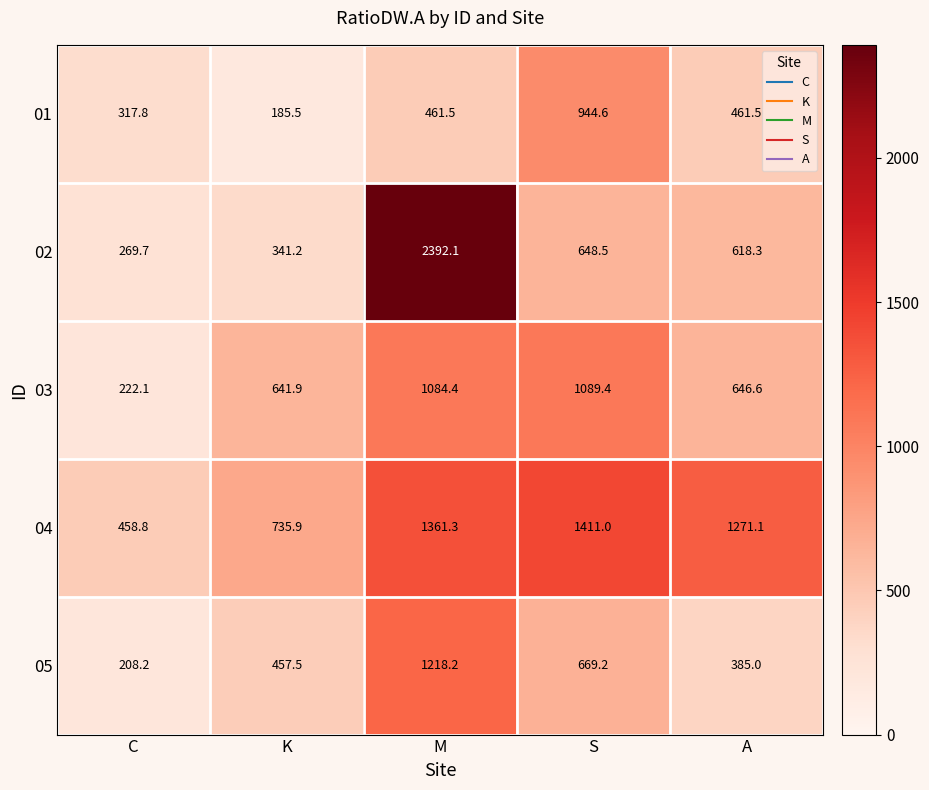

Which series has the largest range (max minus min)?

02